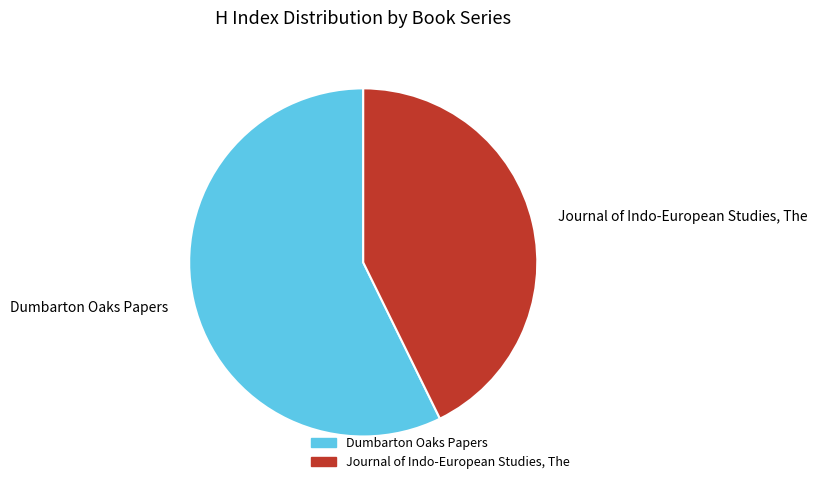

What is the ratio of the value at Dumbarton Oaks Papers to the value at Journal of Indo-European Studies, The?

1.3